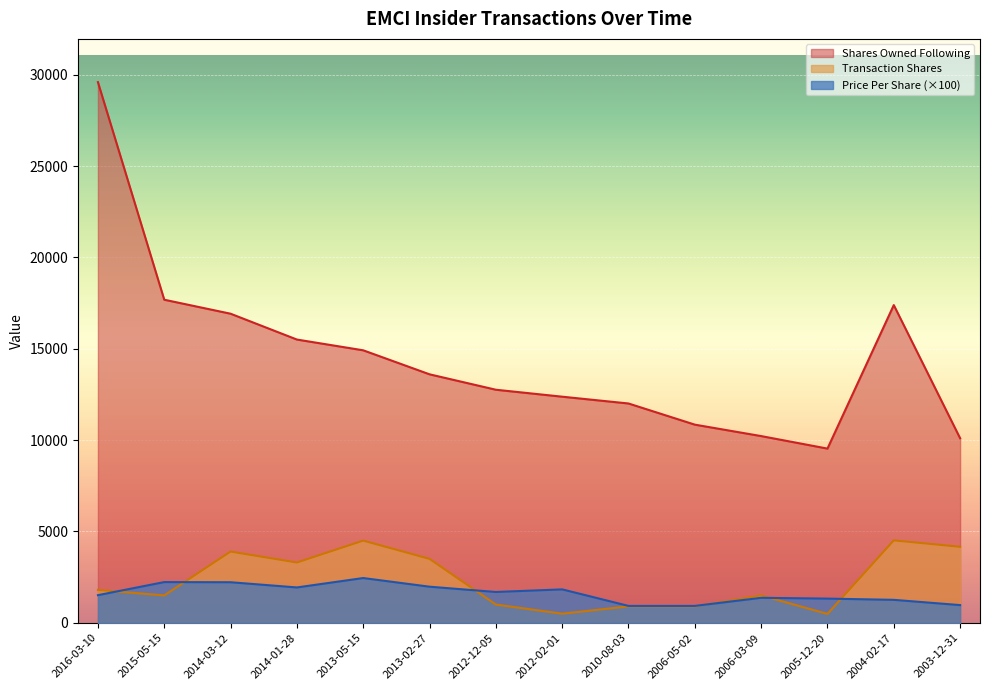

Reading right to left, extract all data points from this chart.

transactionShares: 4161.0	4513.0	487.0	1500.0	900.0	900.0	500.0	1000.0	3500.0	4500.0	3300.0	3900.0	1500.0	1800.0
transactionPricePerShare: 970.1	1257.1	1325.0	1368.8	925.0	925.0	1830.0	1687.5	1976.9	2450.7	1935.9	2221.2	2228.9	1512.8
sharesOwnedFollowingTransaction: 10103.0	17391.0	9536.0	10221.0	10847.0	12005.0	12377.0	12758.0	13602.0	14916.0	15505.0	16919.0	17685.0	29594.0